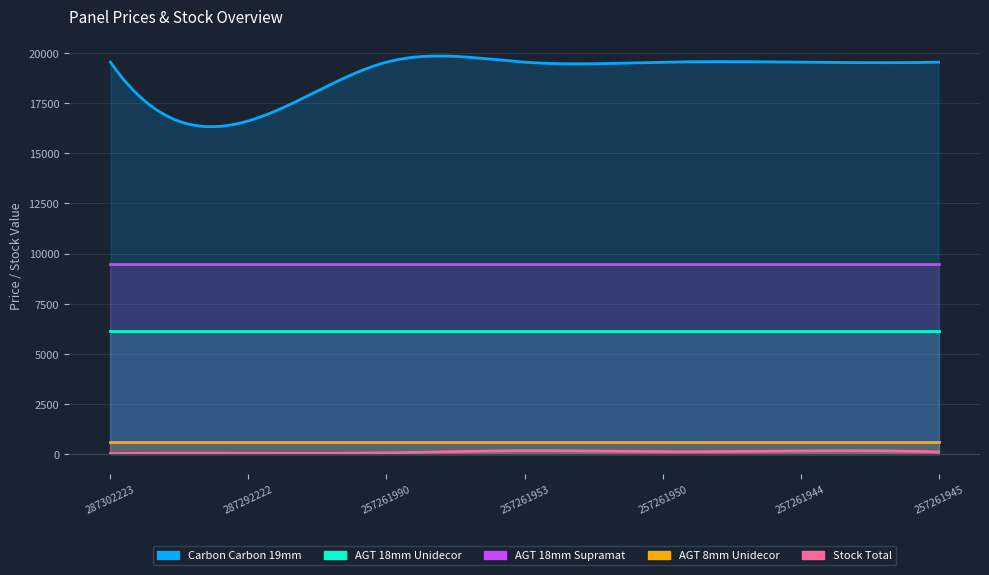

True or false: AGT 8mm Unidecor and AGT 18mm Unidecor cross at least once.

False